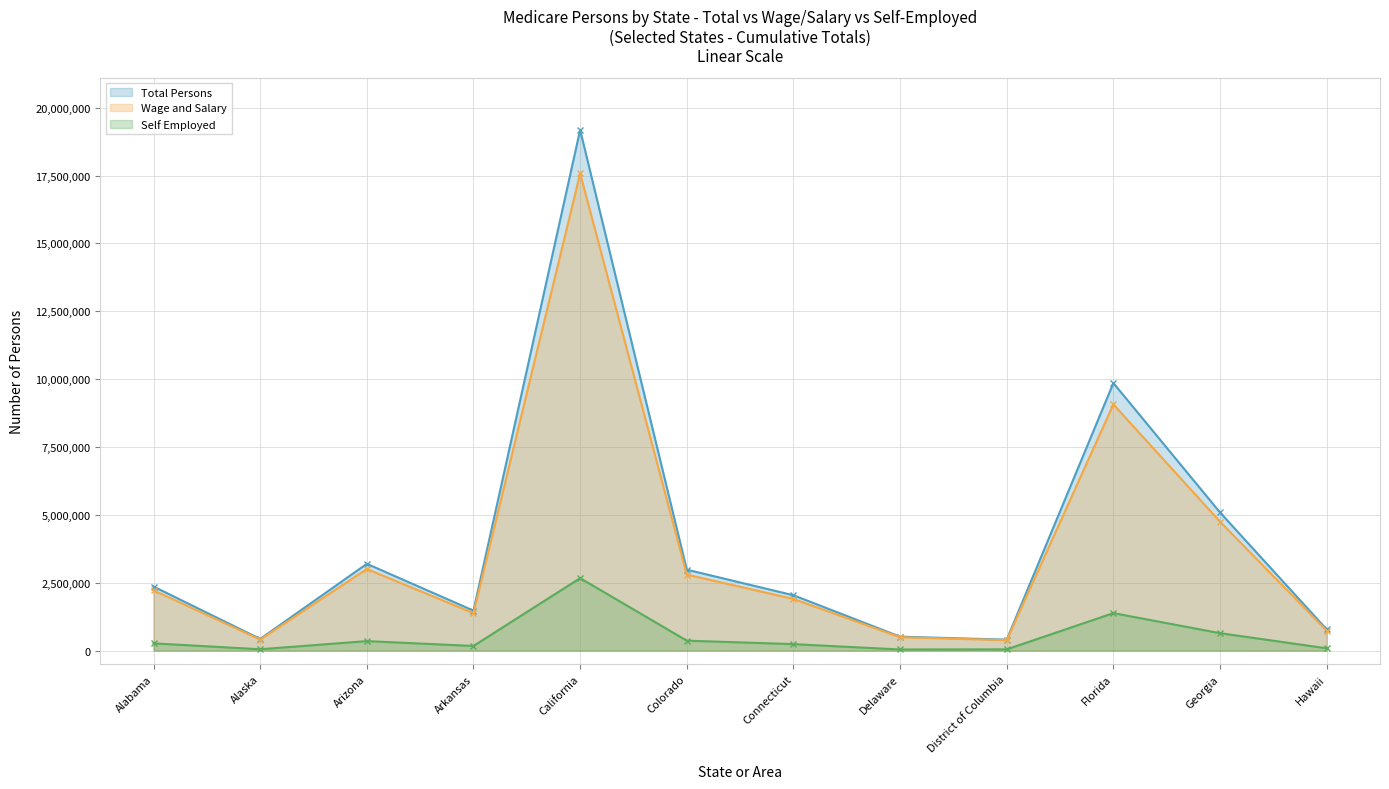

True or false: Self Employed and Wage and Salary cross at least once.

False